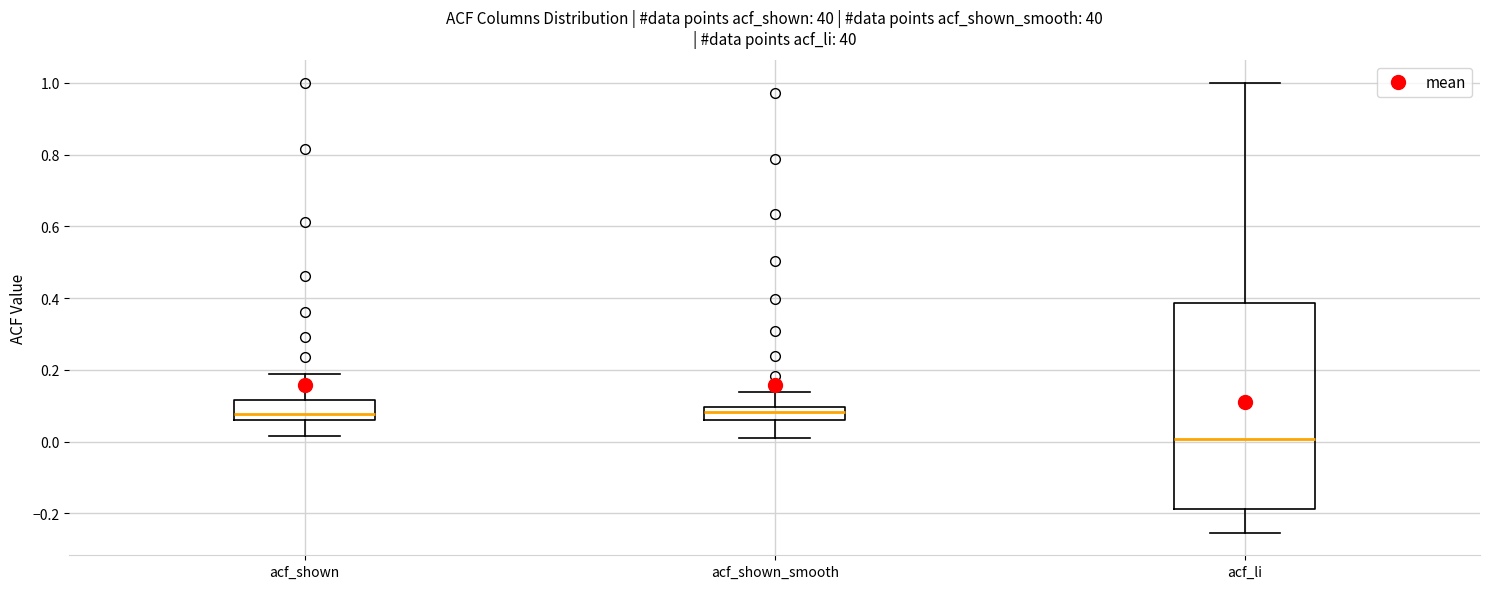

Reading left to right, read every box against the y-axis: the position of its median line, the range the box covers, and the ends of its whiskers. The values are not printed on the chart, so give them approximately, as read against the axis.

acf_shown: median 0.08, box 0.06 to 0.12, whiskers 0.02 to 0.18
acf_shown_smooth: median 0.08, box 0.06 to 0.10, whiskers 0.02 to 0.14
acf_li: median 0.00, box -0.18 to 0.38, whiskers -0.26 to 1.00